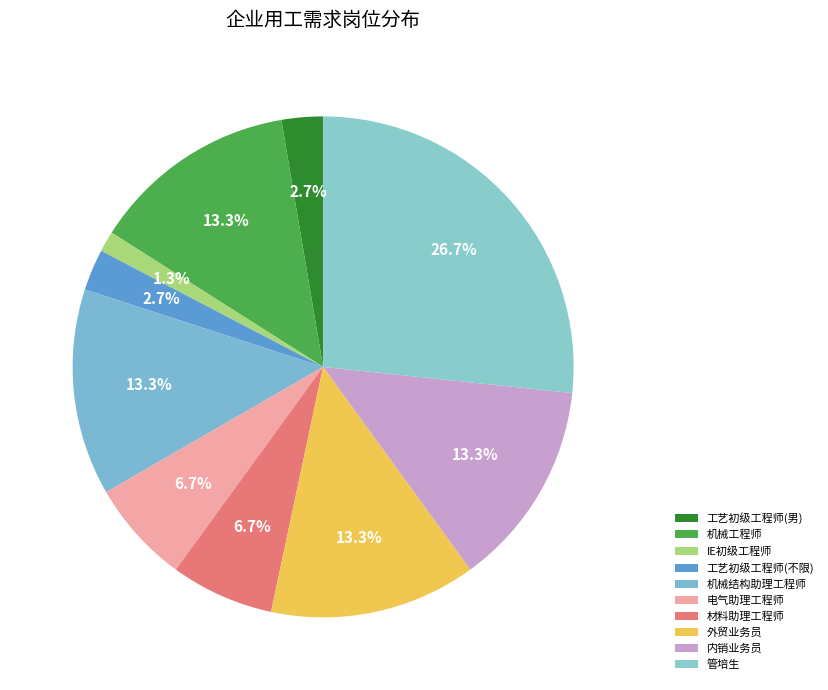

Which has a higher value, 内销业务员 or 管培生?

管培生